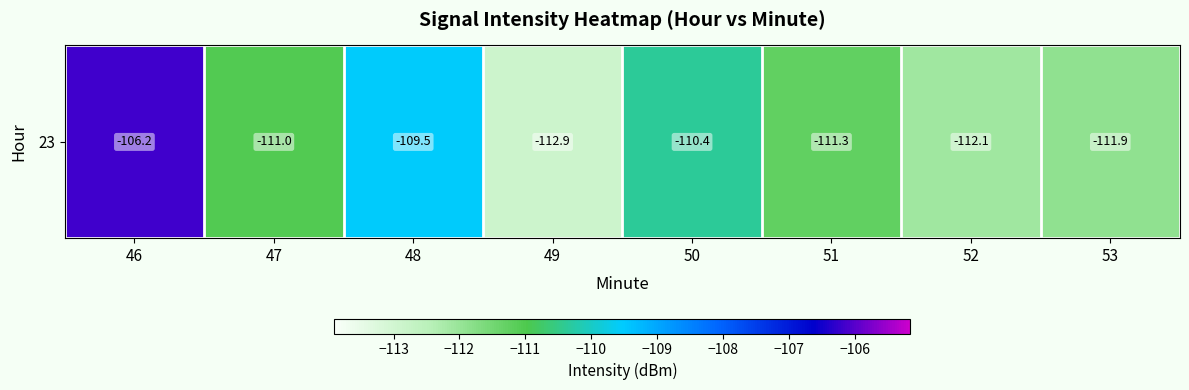

How many categories are shown in the chart?

8